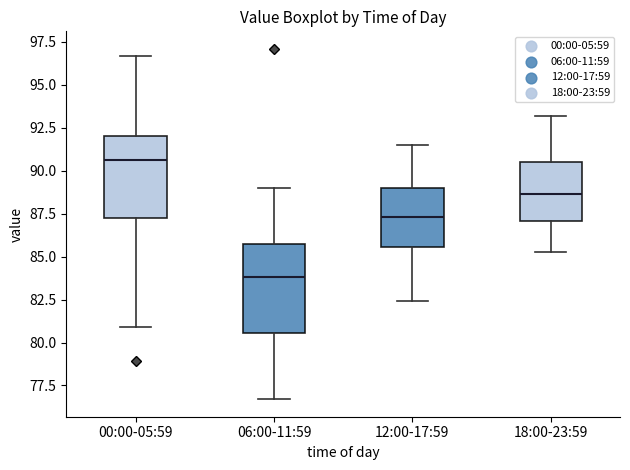

Which box's median line is the lowest?

06:00-11:59